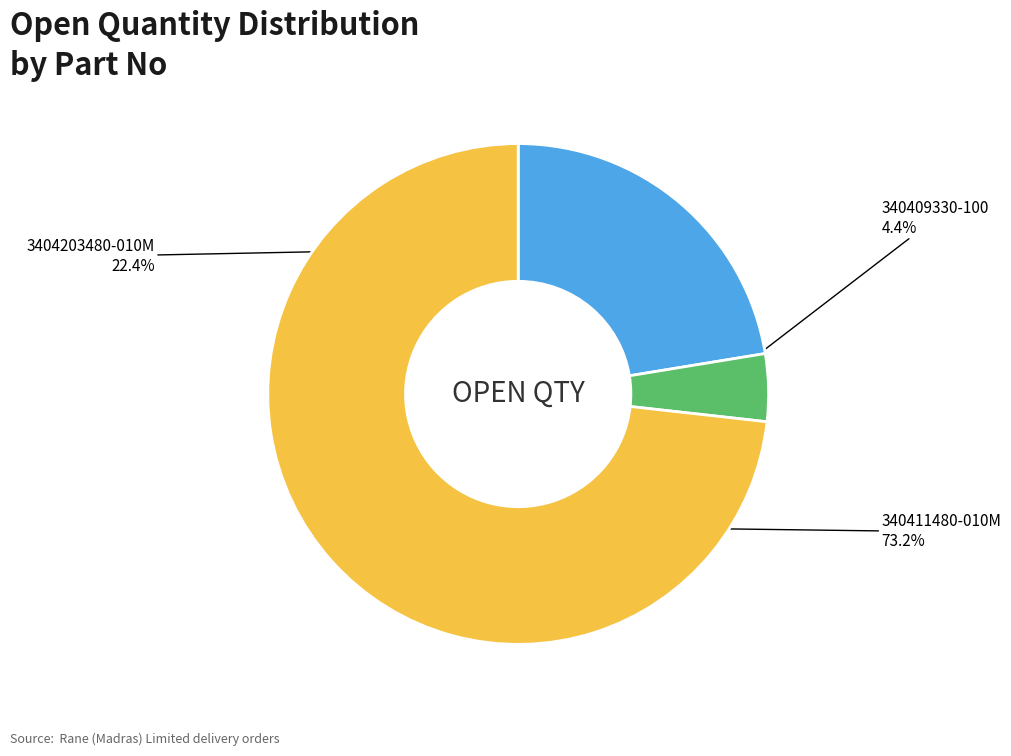

Which has a higher value, 340411480-010M or 3404203480-010M?

340411480-010M